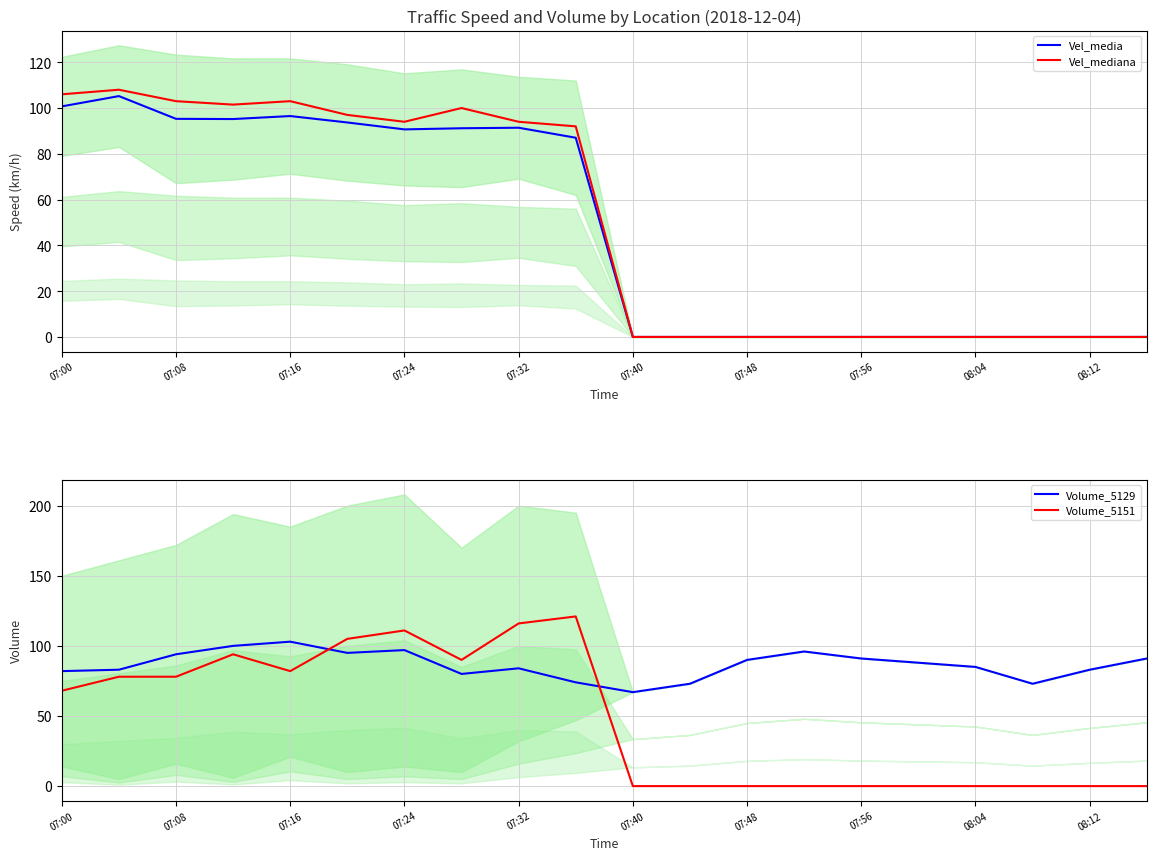

What is the difference between the second highest and minimum values in the Vel_mediana series?

106.0